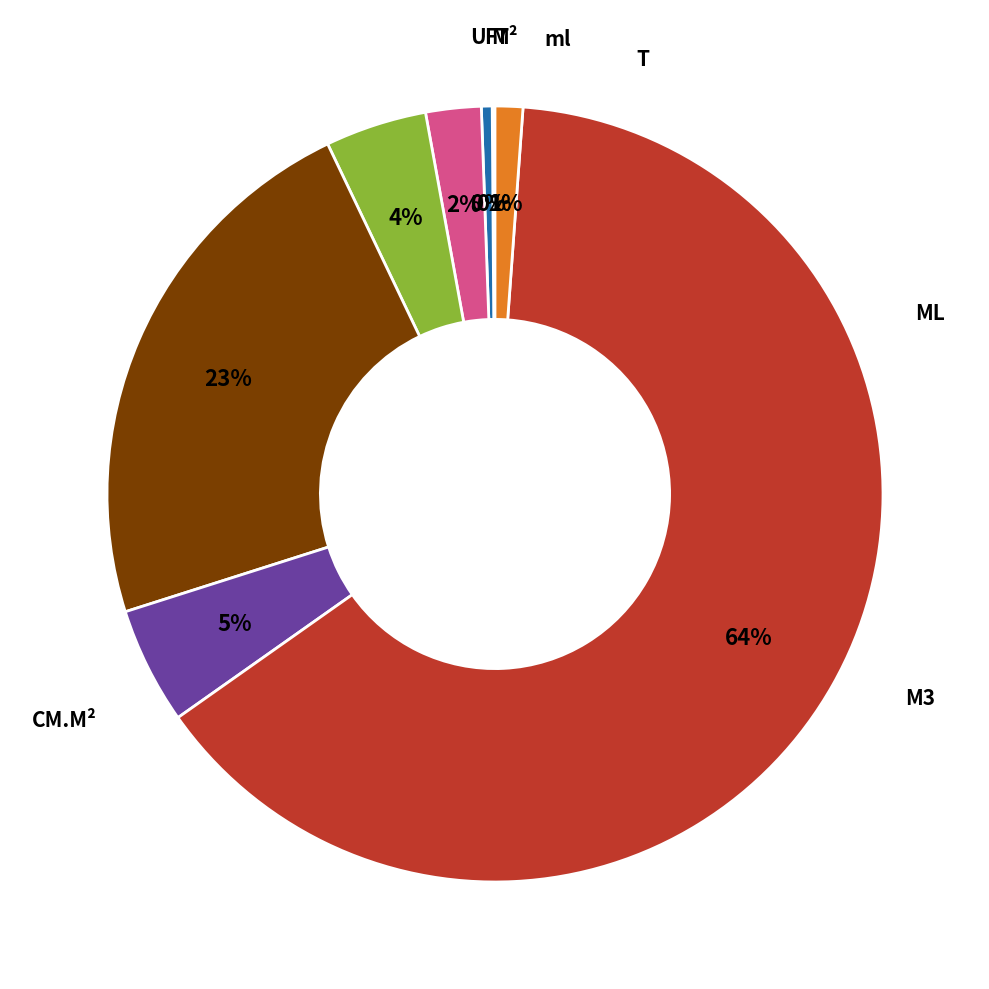

Does any single category account for the majority?

Yes